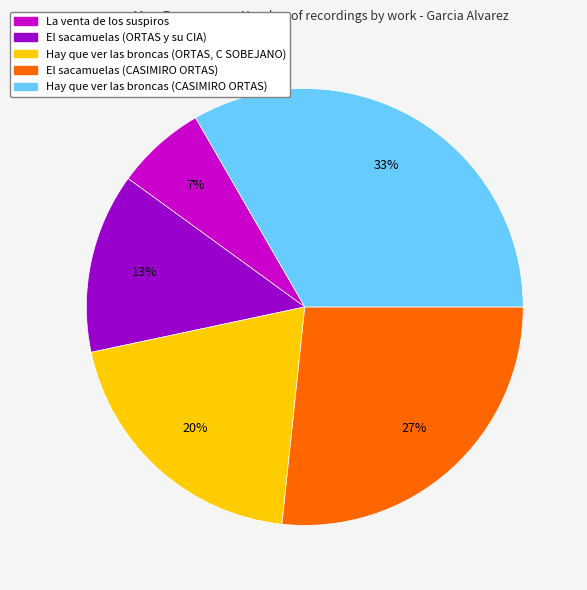

Is the sum of La venta de los suspiros and Hay que ver las broncas (CASIMIRO ORTAS) greater than half?

No